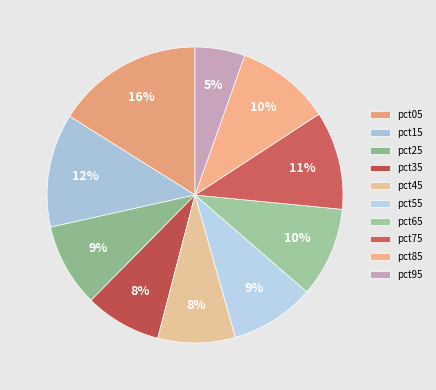

Is pct35 the majority of the pie?

No